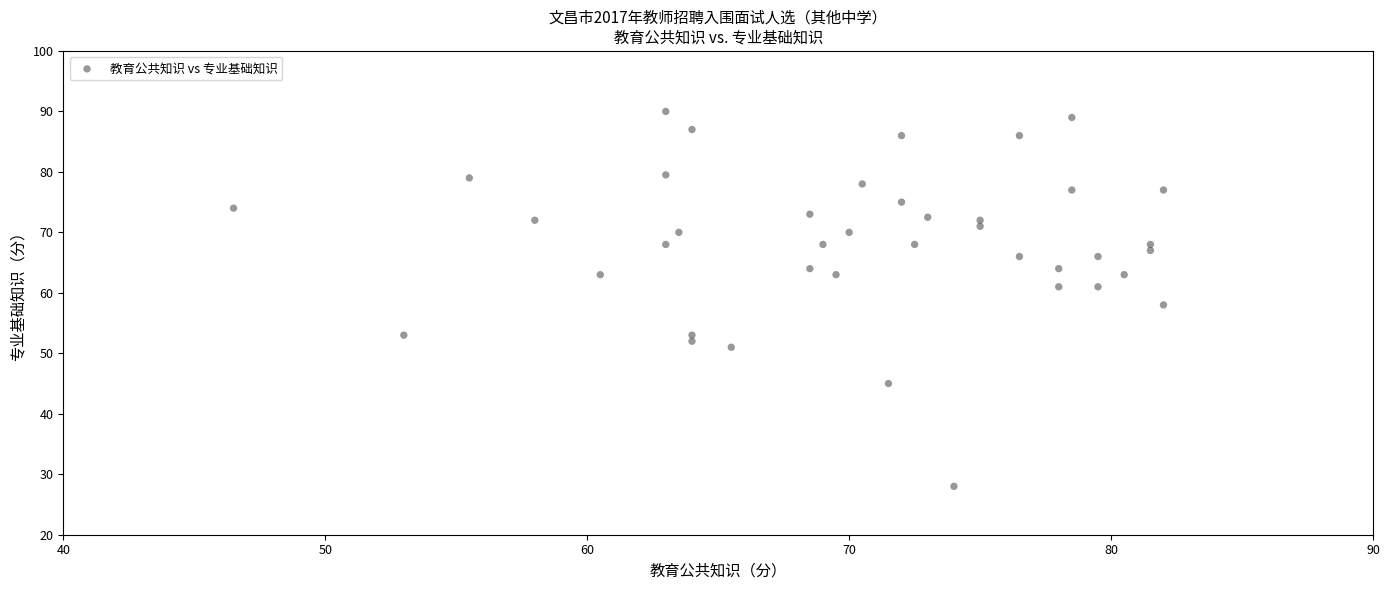

What Y value in the scatter plot is closest to 59?

58.0